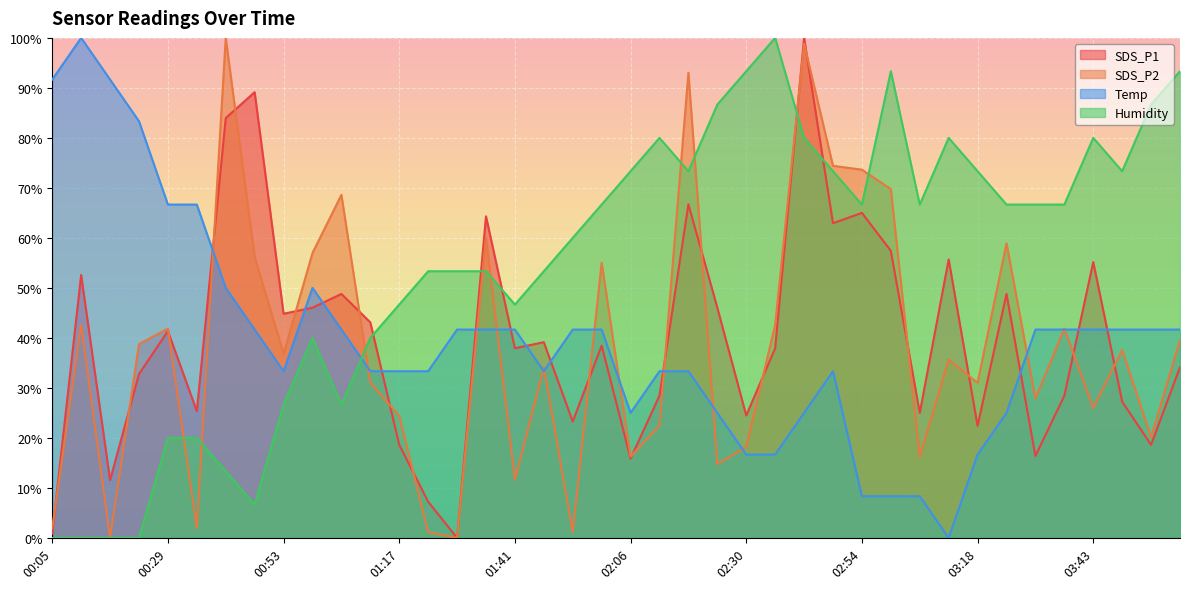

At which category is the sum across all series the highest?

02:42